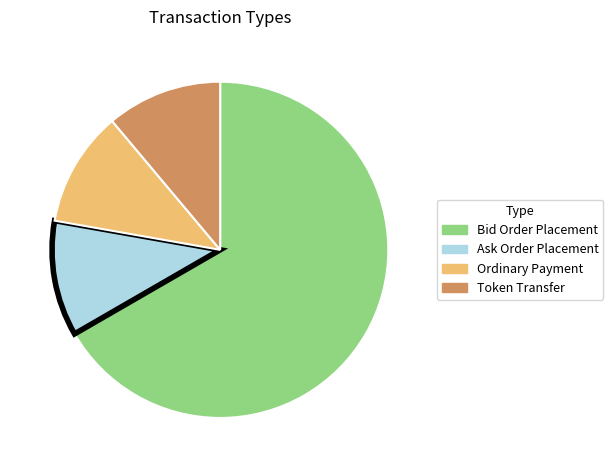

Is it true that Ask Order Placement is 4% of the pie?

False